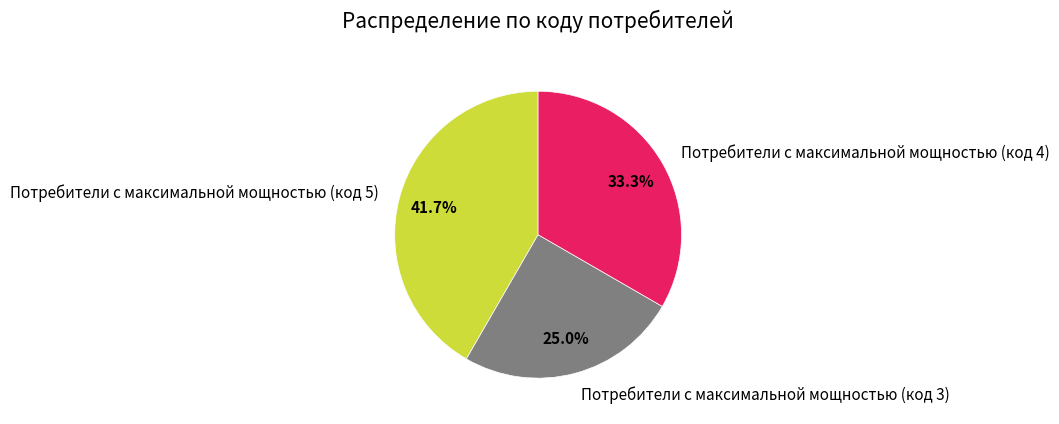

Rank the categories by value from lowest to highest.

Потребители с максимальной мощностью (код 3), Потребители с максимальной мощностью (код 4), Потребители с максимальной мощностью (код 5)